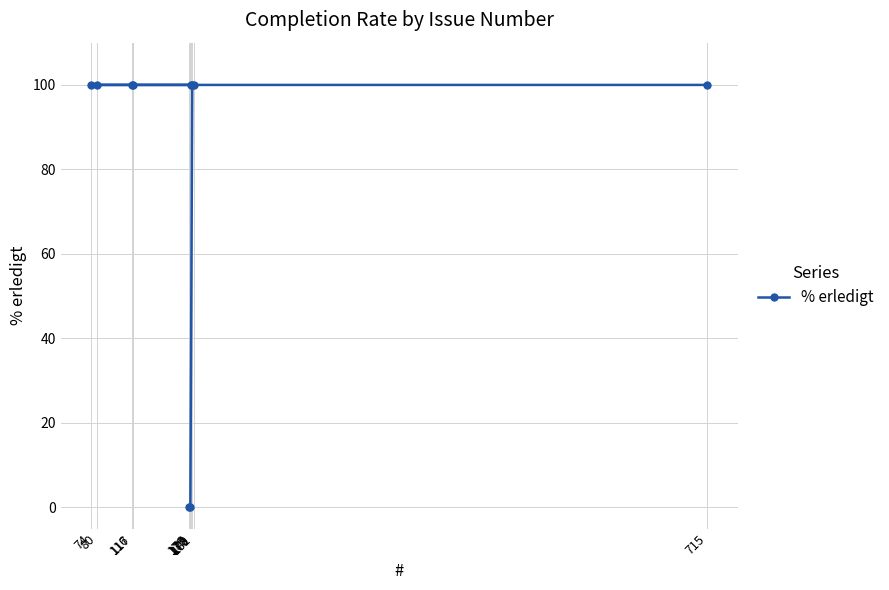

What is the average value?

80